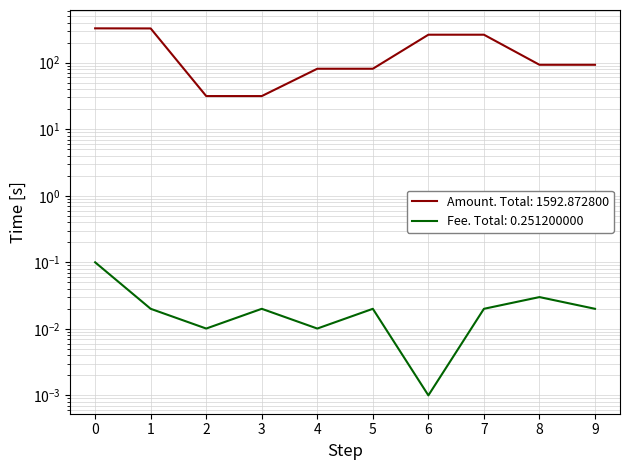

True or false: Fee and Amount cross at least once.

False